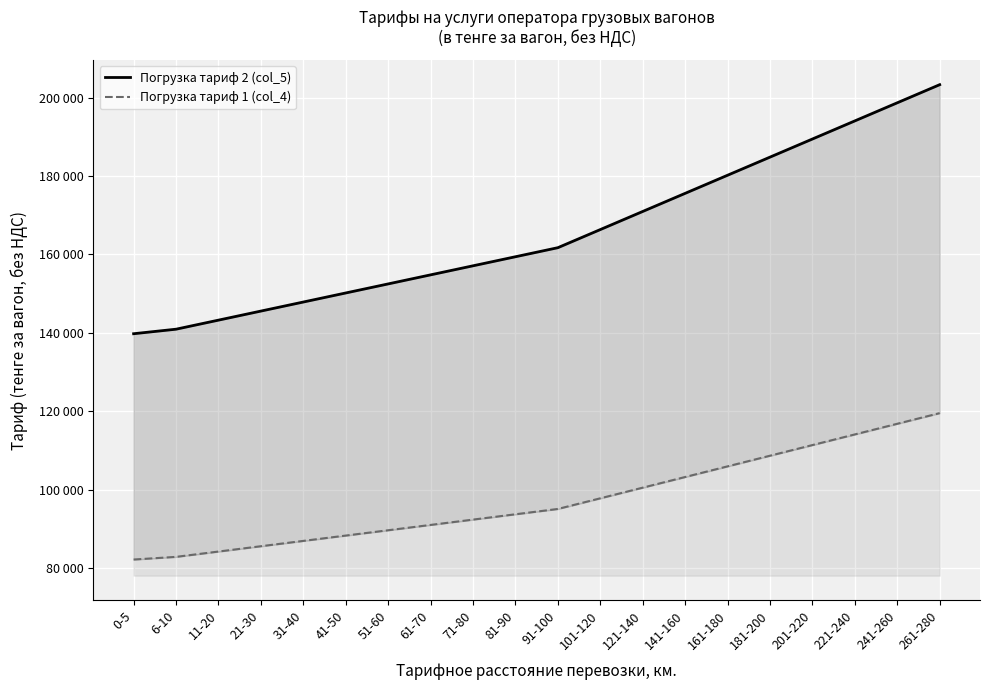

What position from the left is 161-180?

15